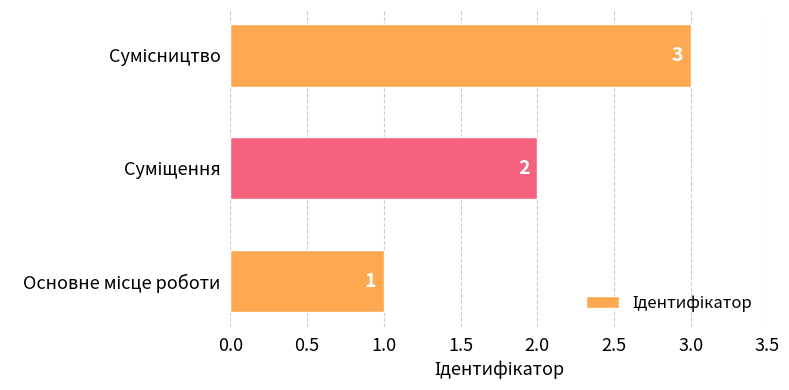

What is the maximum value shown in the chart?

3